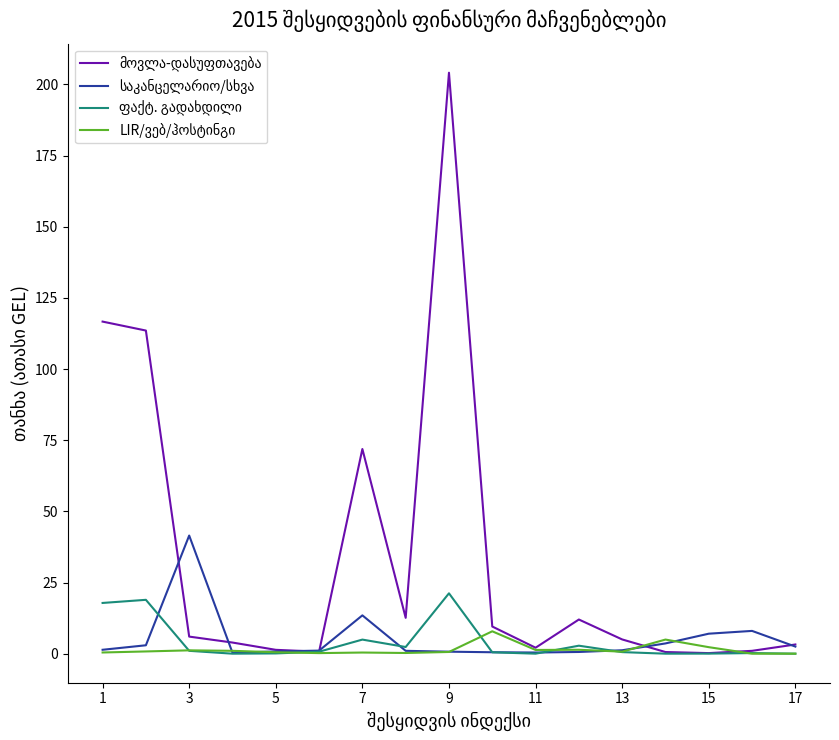

What is the maximum value shown in the chart?

204.1